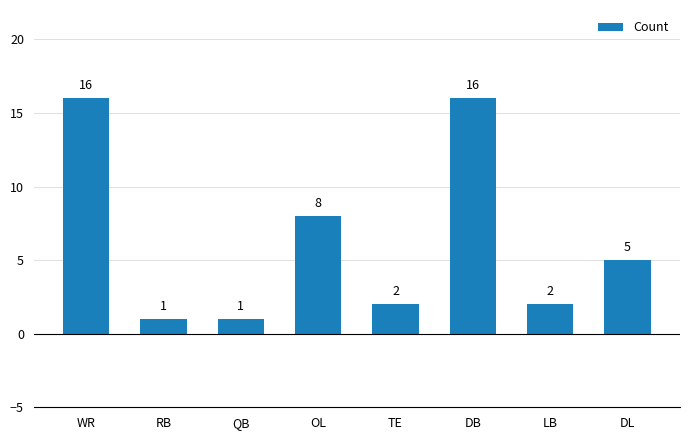

Where is the data nearest to the value 8?

OL